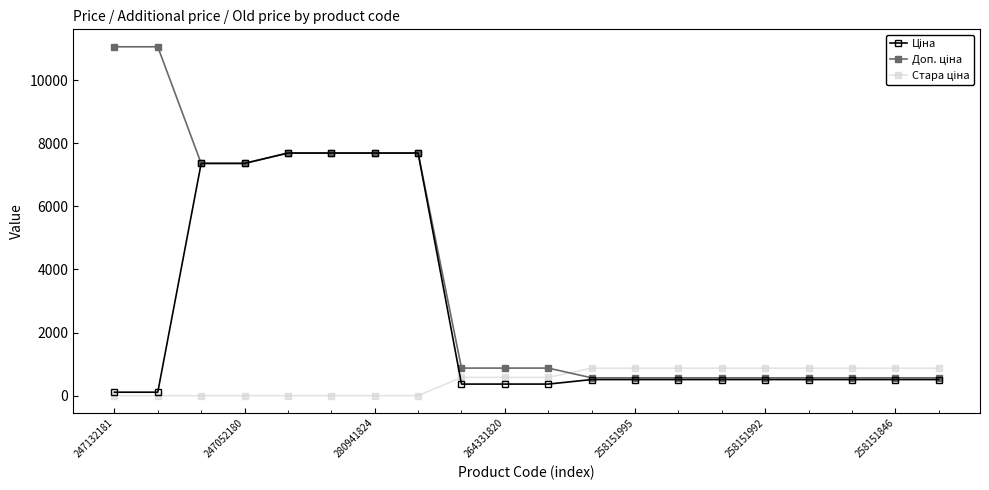

At how many categories does at least one series exceed 10744?

2